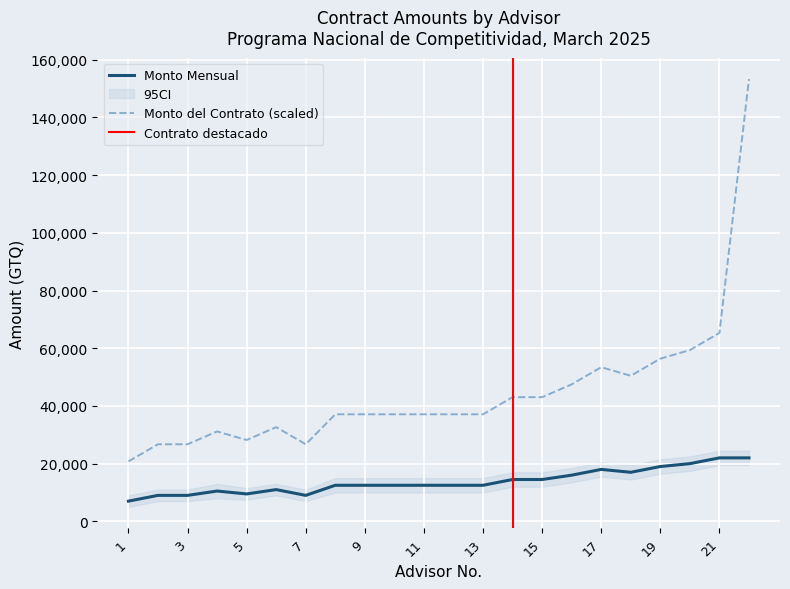

What is the difference between the maximum and second lowest values in the Monto Mensual series?

13000.0